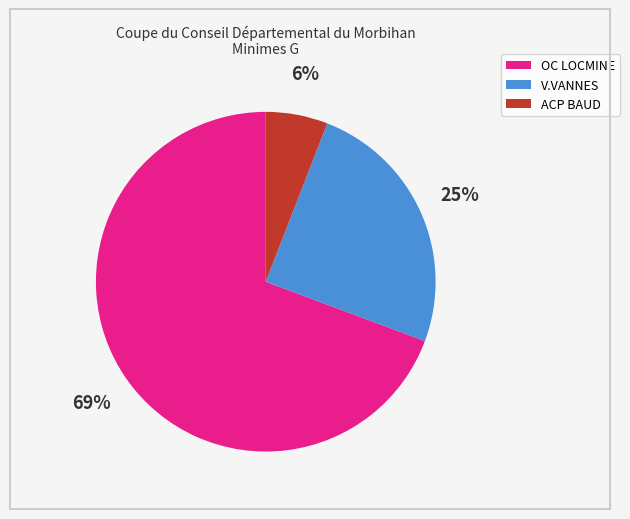

To the nearest percent, what percentage of the pie is ACP BAUD?

6%